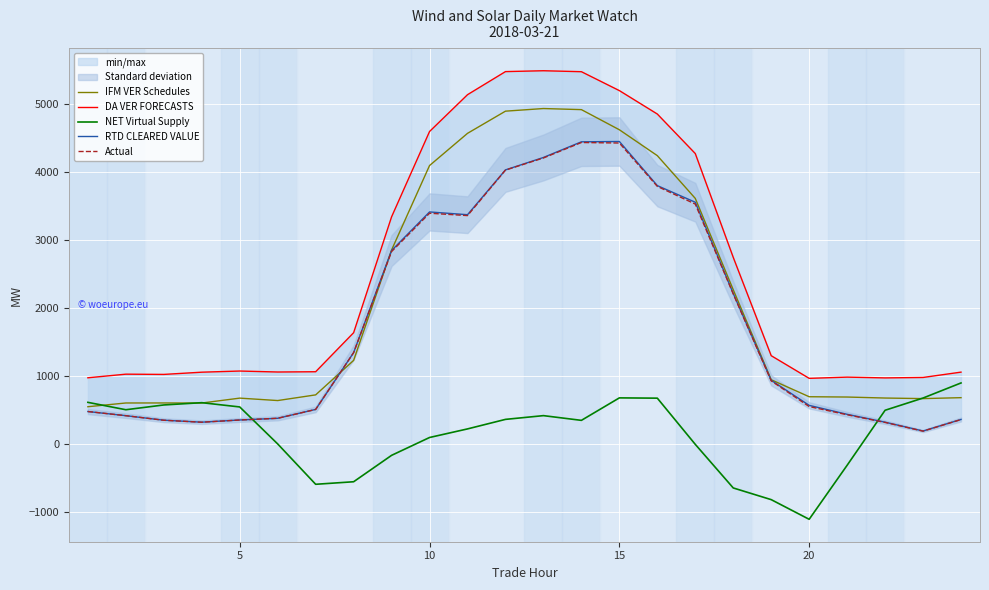

How many interior local valleys does the NET Virtual Supply series have?

4